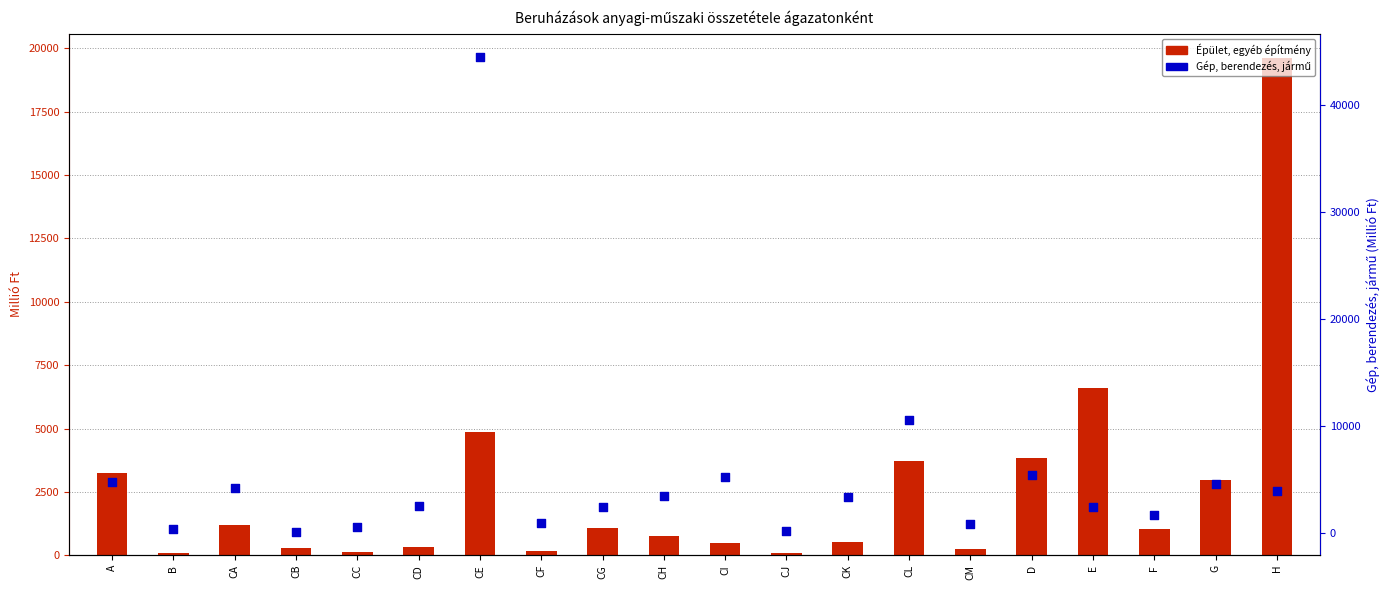

Is the value of Gép, berendezés, jármű at CM greater than the value of Épület, egyéb építmény at CK?

Yes